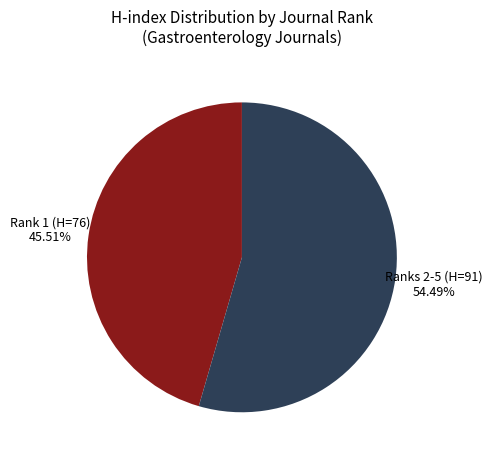

Count the number of slices in the pie.

2